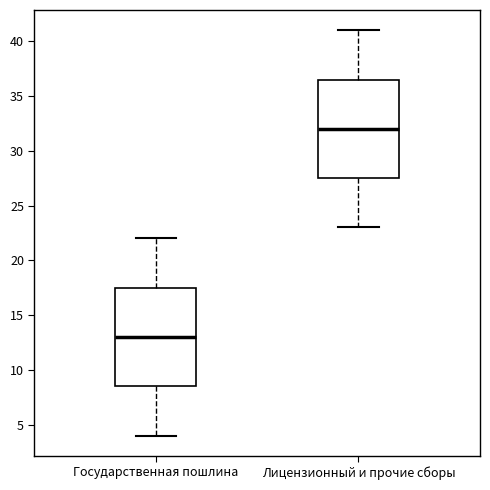

Which box's median line is the highest?

Лицензионный и прочие сборы